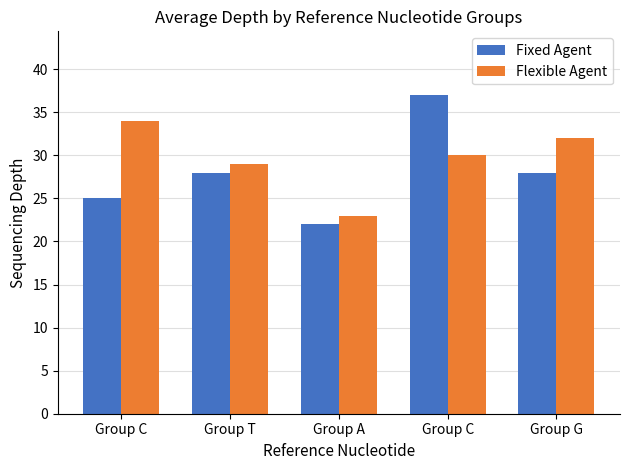

How many categories are shown in the chart?

5